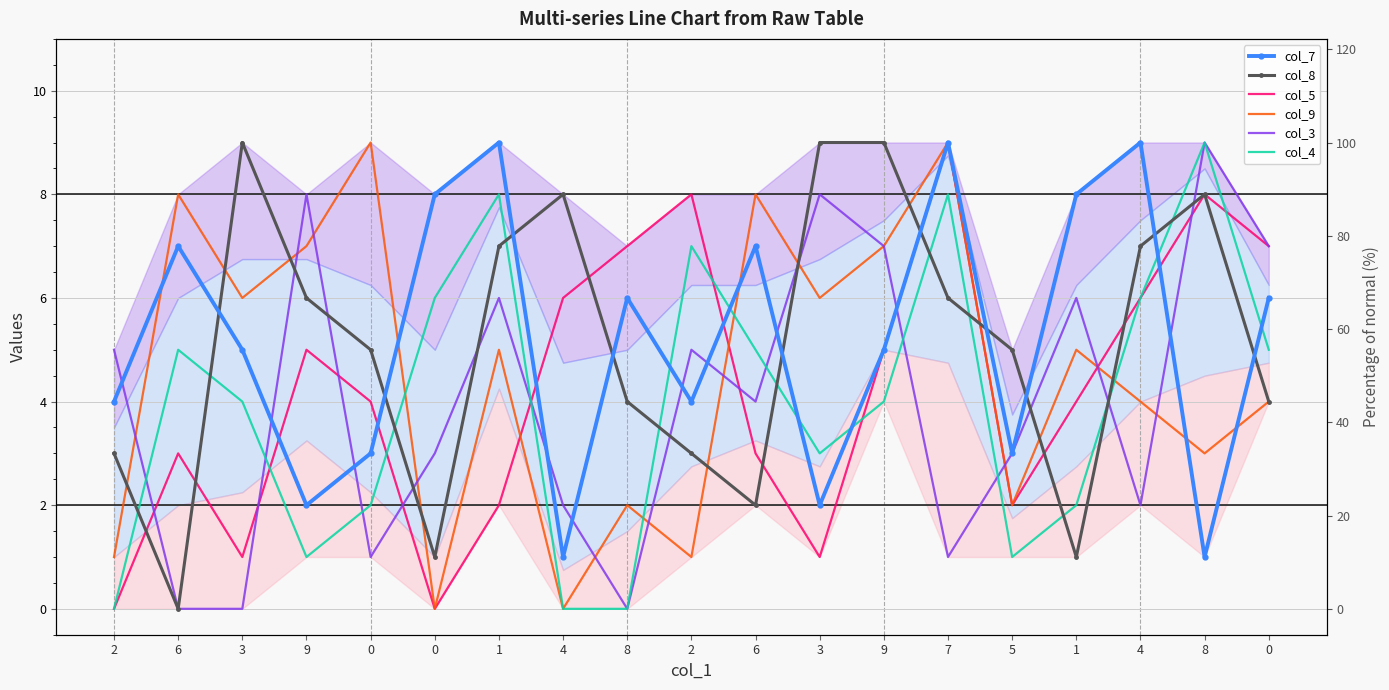

How many values in the col_5 series exceed 4?

9